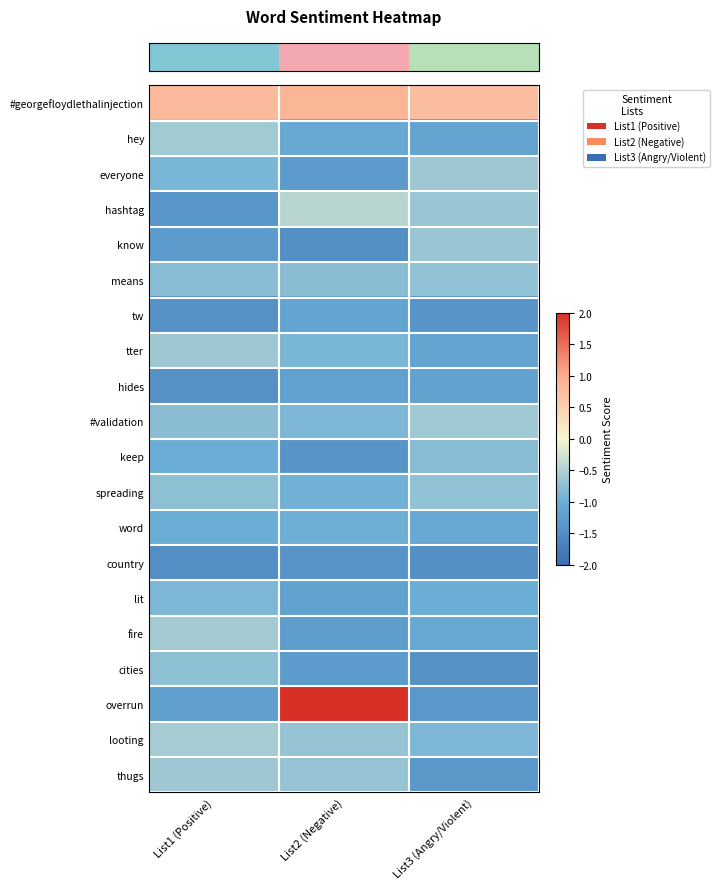

At which category is the sum across all series the highest?

List2 (Negative)